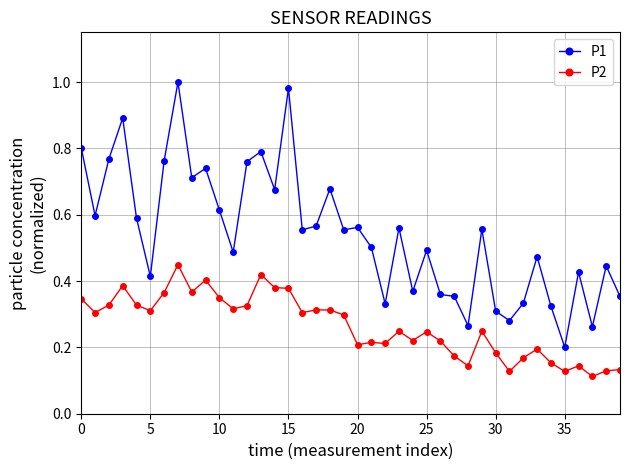

True or false: P2 and P1 intersect in this chart.

False